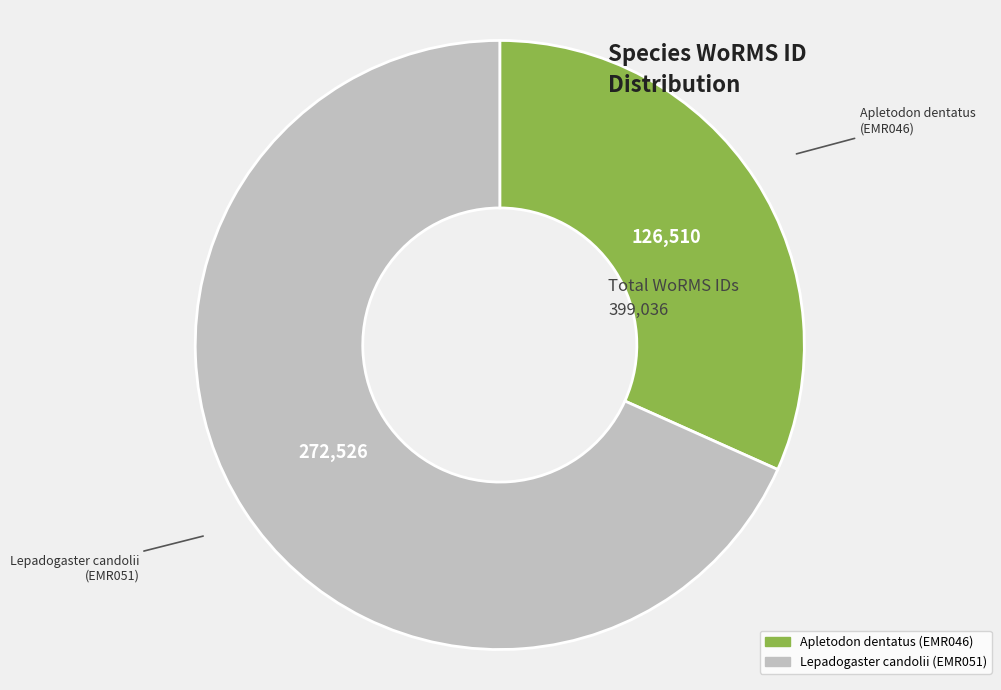

Between Apletodon dentatus and Lepadogaster candolii, which is larger?

Lepadogaster candolii